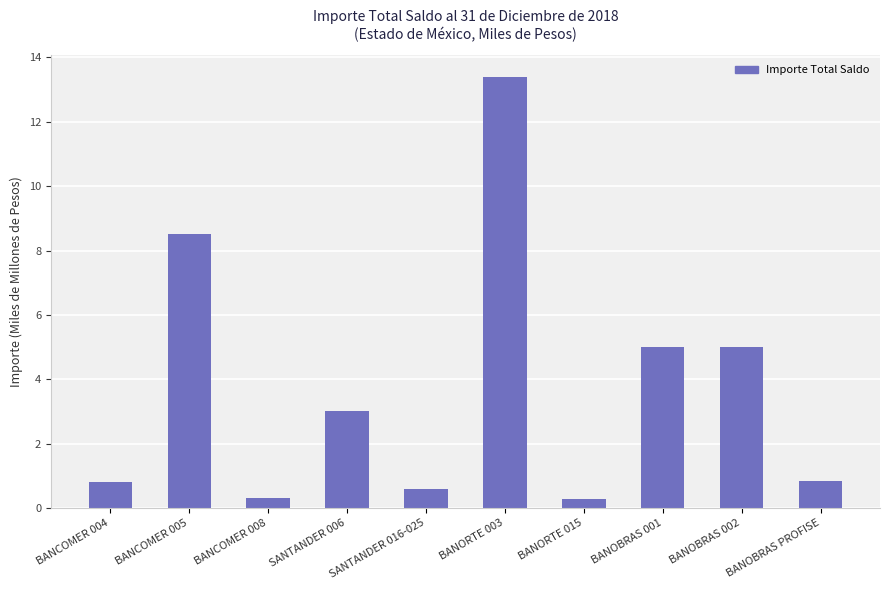

How many values exceed 2?

5